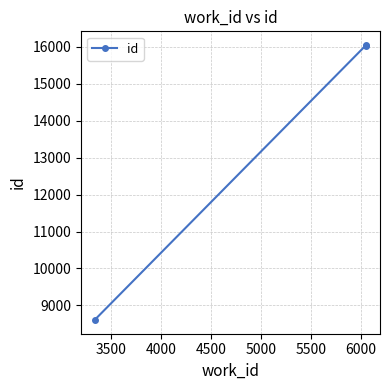

What is the minimum value shown in the chart?

8605